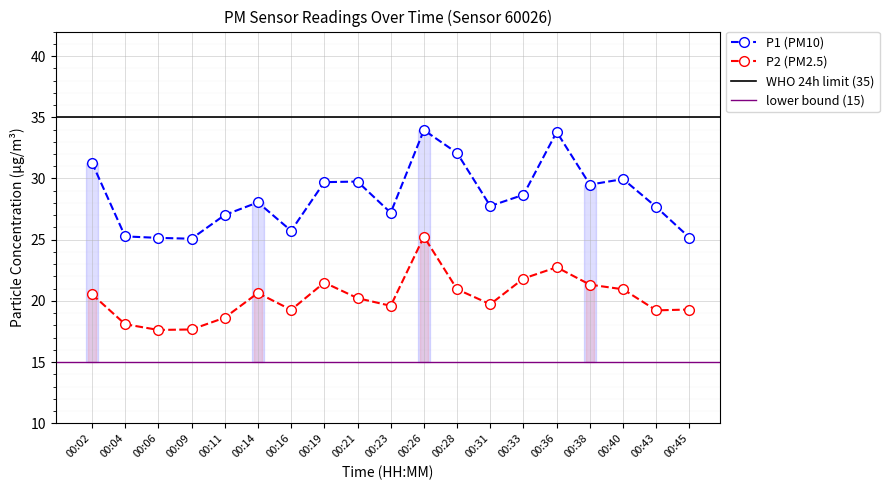

List the labels in order of P2 value, largest first.

00:26, 00:36, 00:33, 00:19, 00:38, 00:28, 00:40, 00:14, 00:02, 00:21, 00:31, 00:23, 00:45, 00:16, 00:43, 00:11, 00:04, 00:09, 00:06